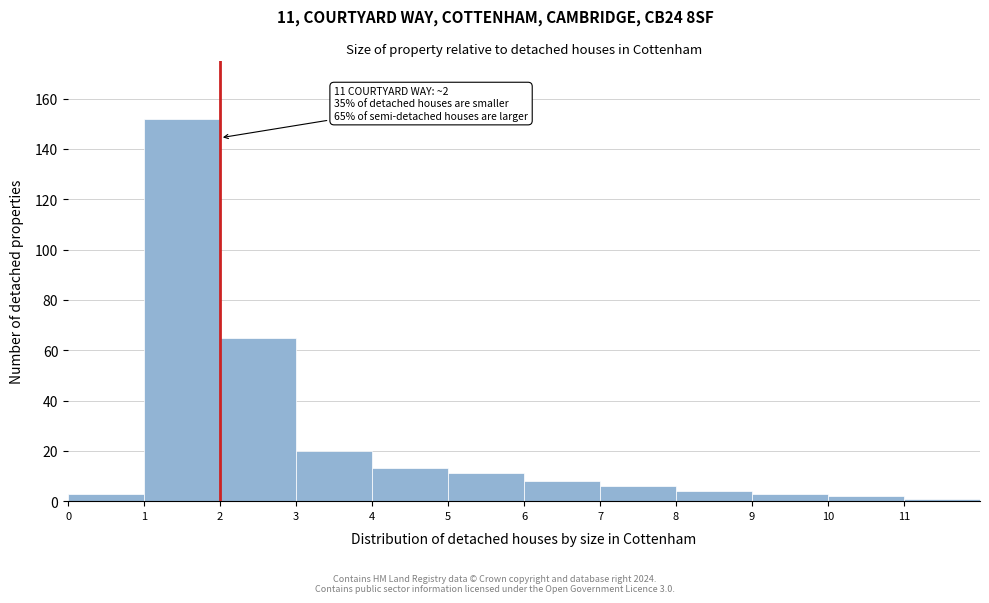

Over which range of the x-axis is the bar tallest?

1 to 2